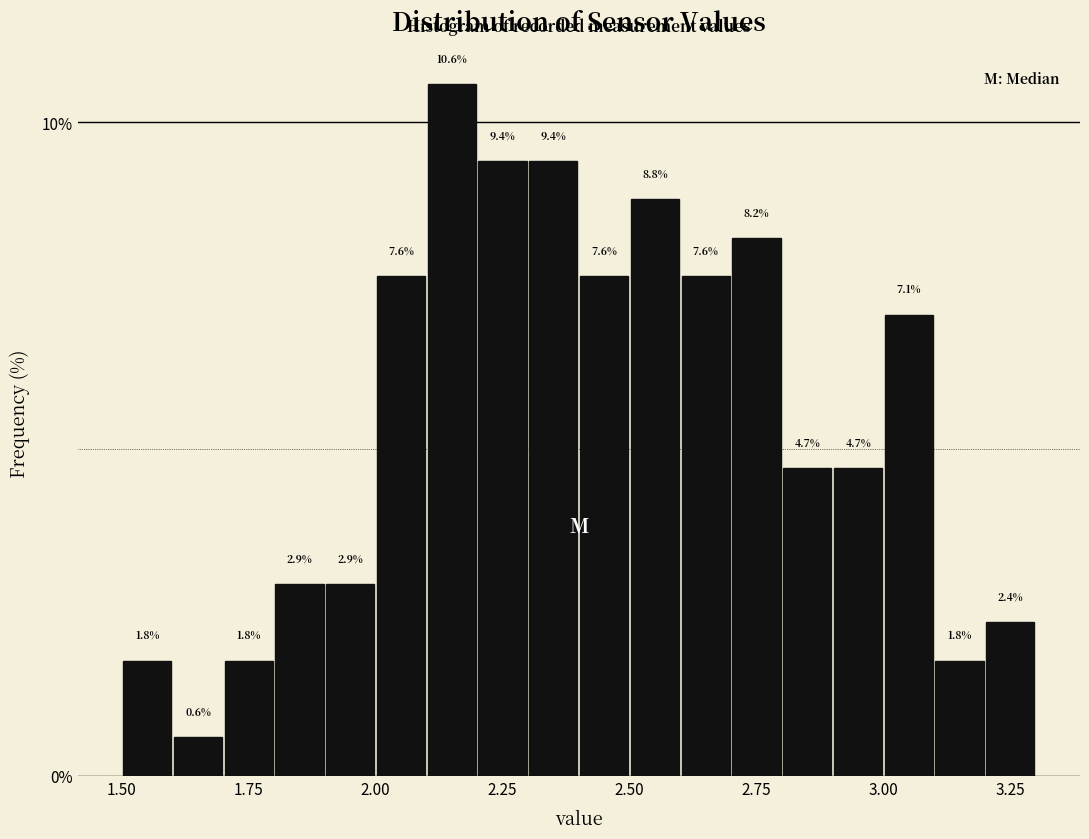

Read against the x-axis, roughly where is the centre of the tallest bar?

2.15